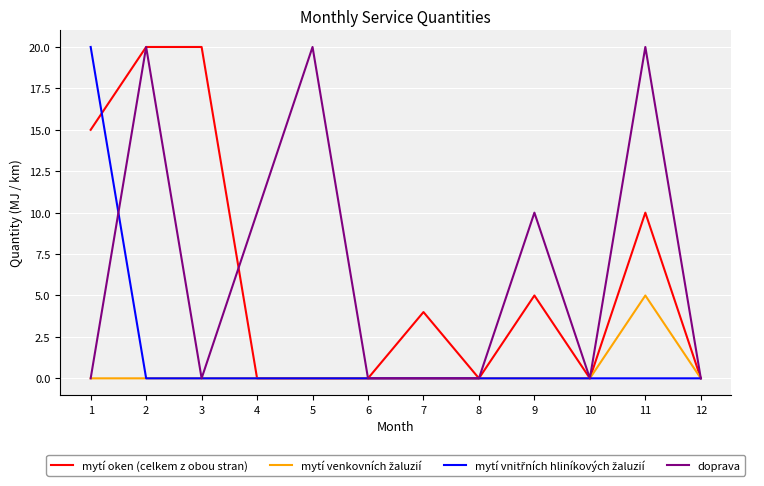

How many mytí oken (celkem z obou stran) values are between 0 and 15?

10